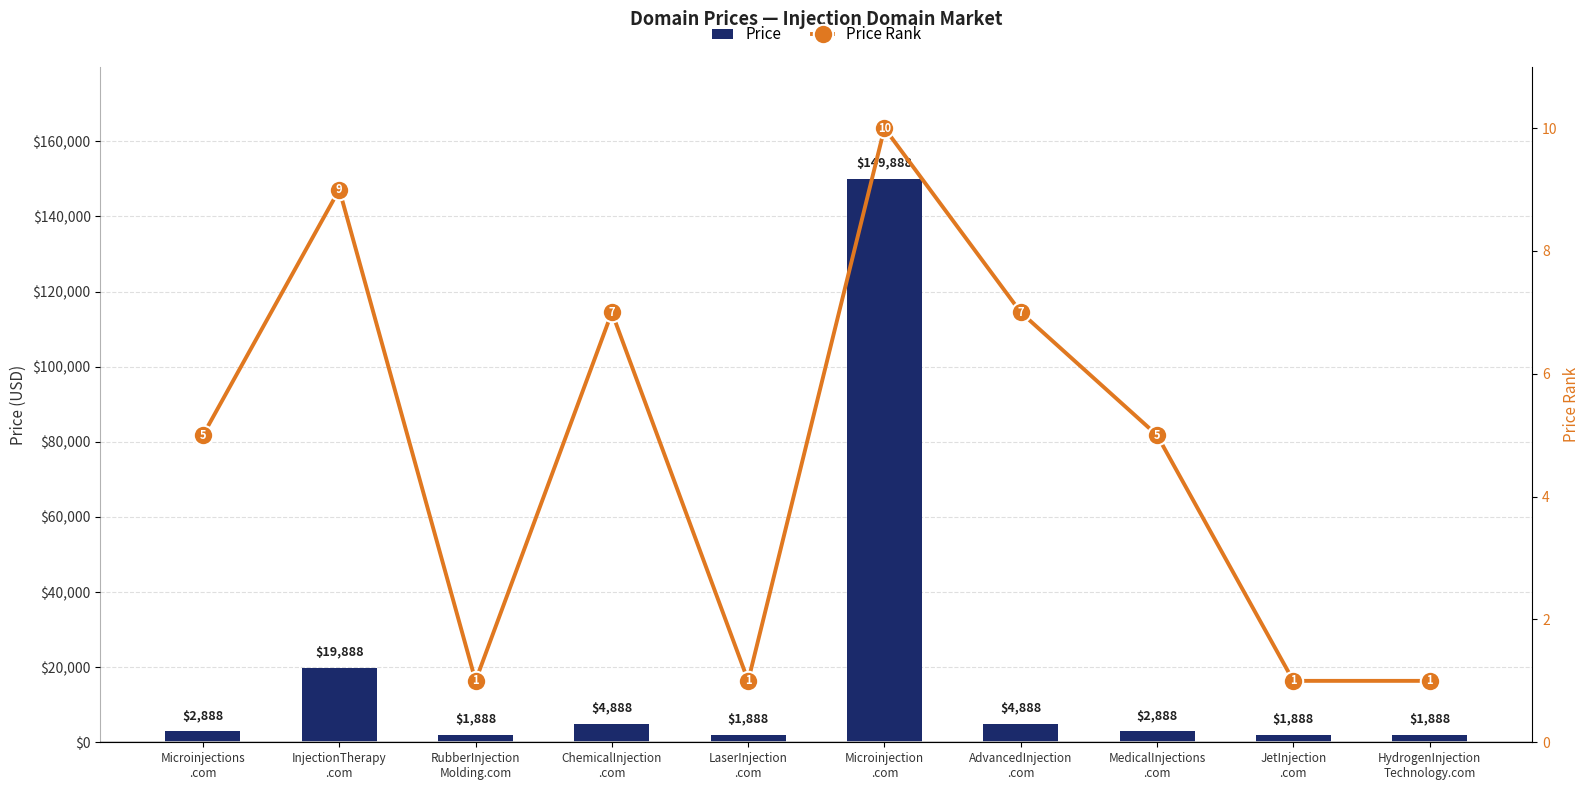

What position from the left is HydrogenInjection
Technology.com?

10